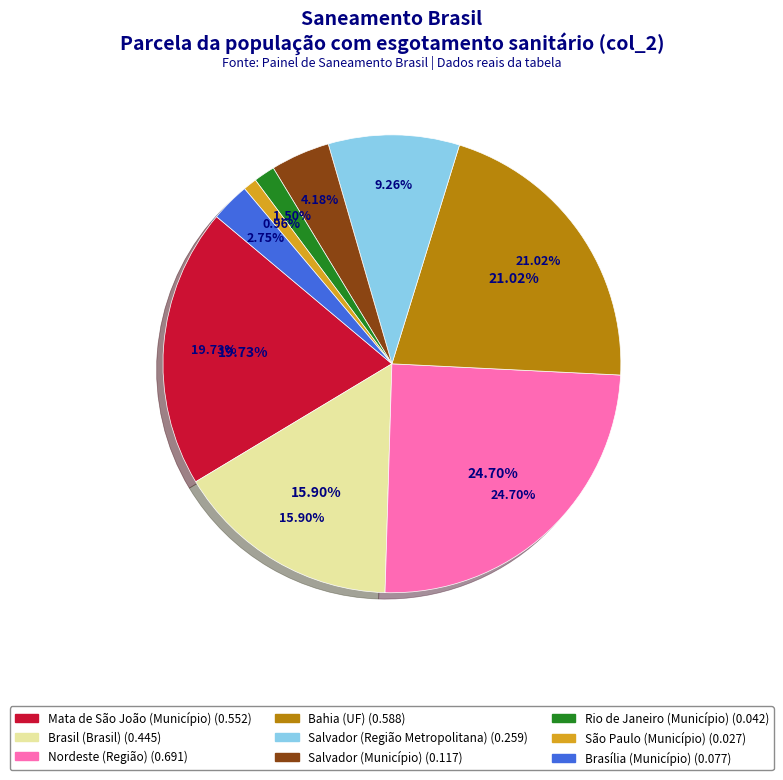

What is the change in value from Brasil (Brasil) to São Paulo (Município)?

-0.4